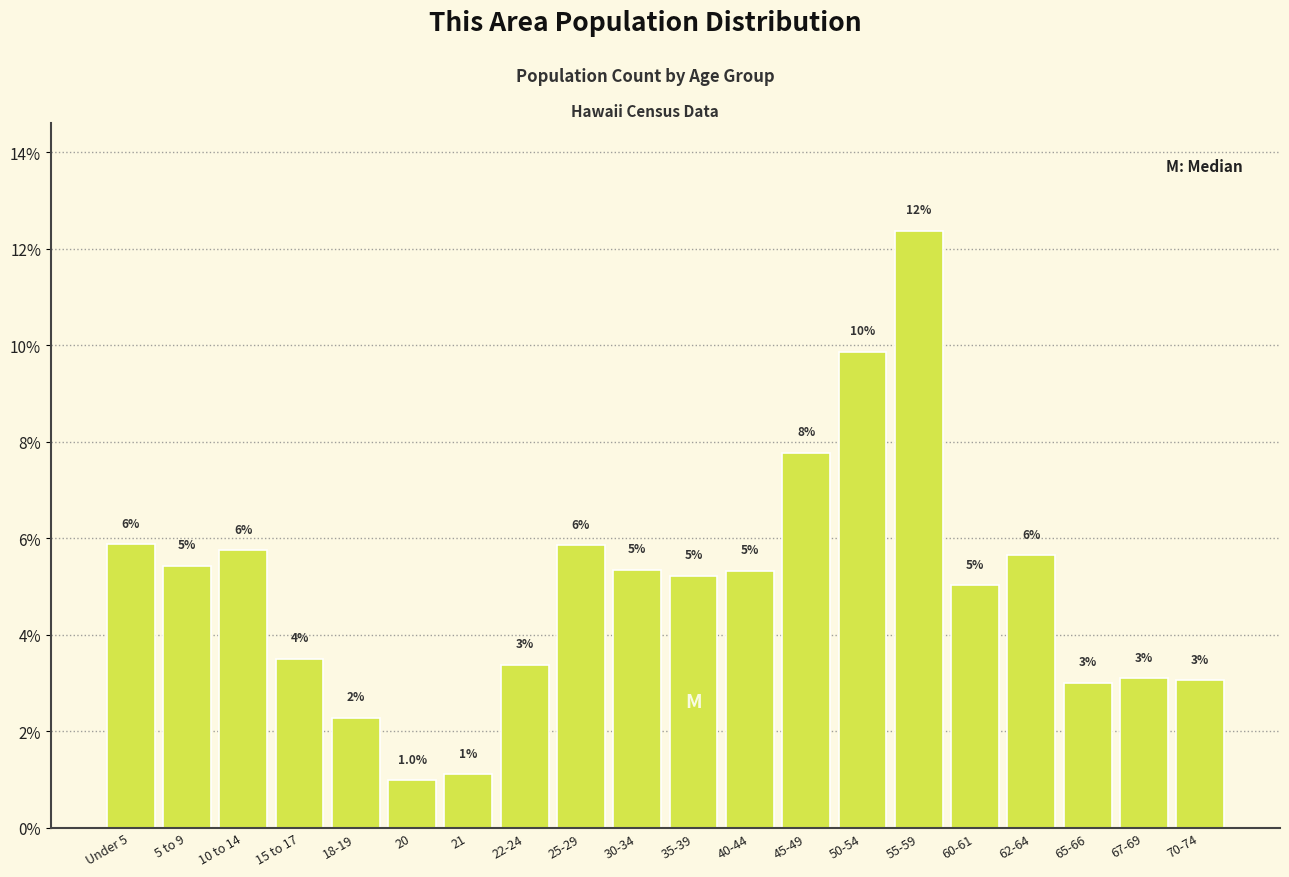

The value at 15 to 17 is 3.5. True or false?

True